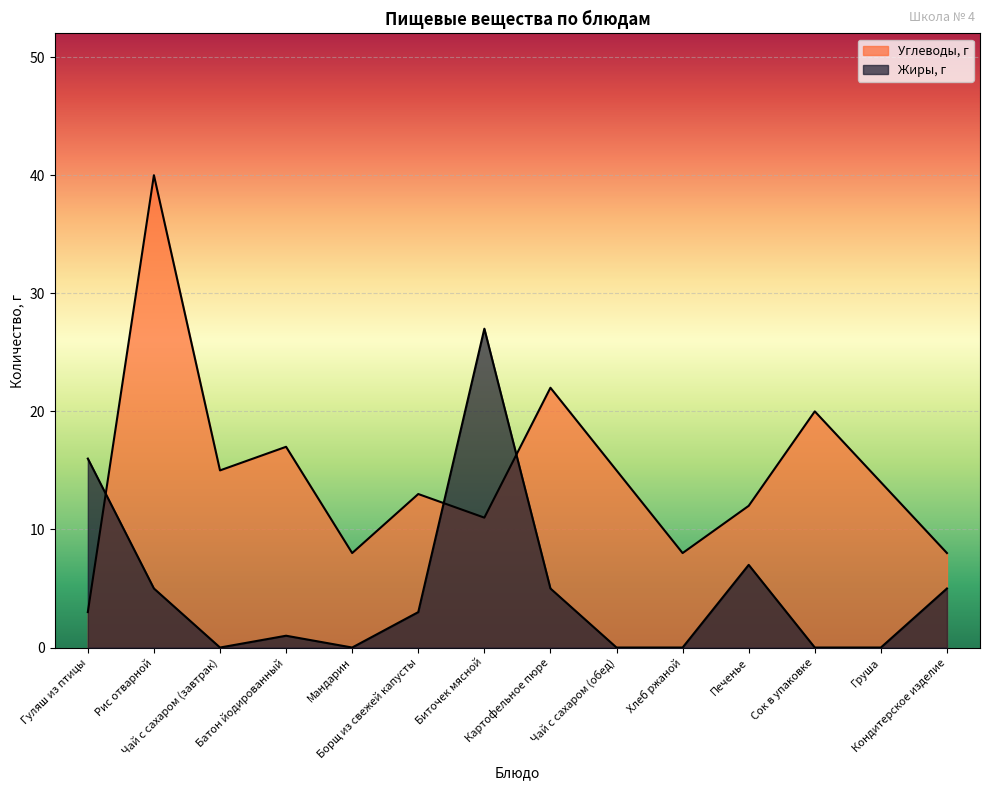

Which has a higher value, Чай с сахаром (завтрак) or Хлеб ржаной?

Чай с сахаром (завтрак)